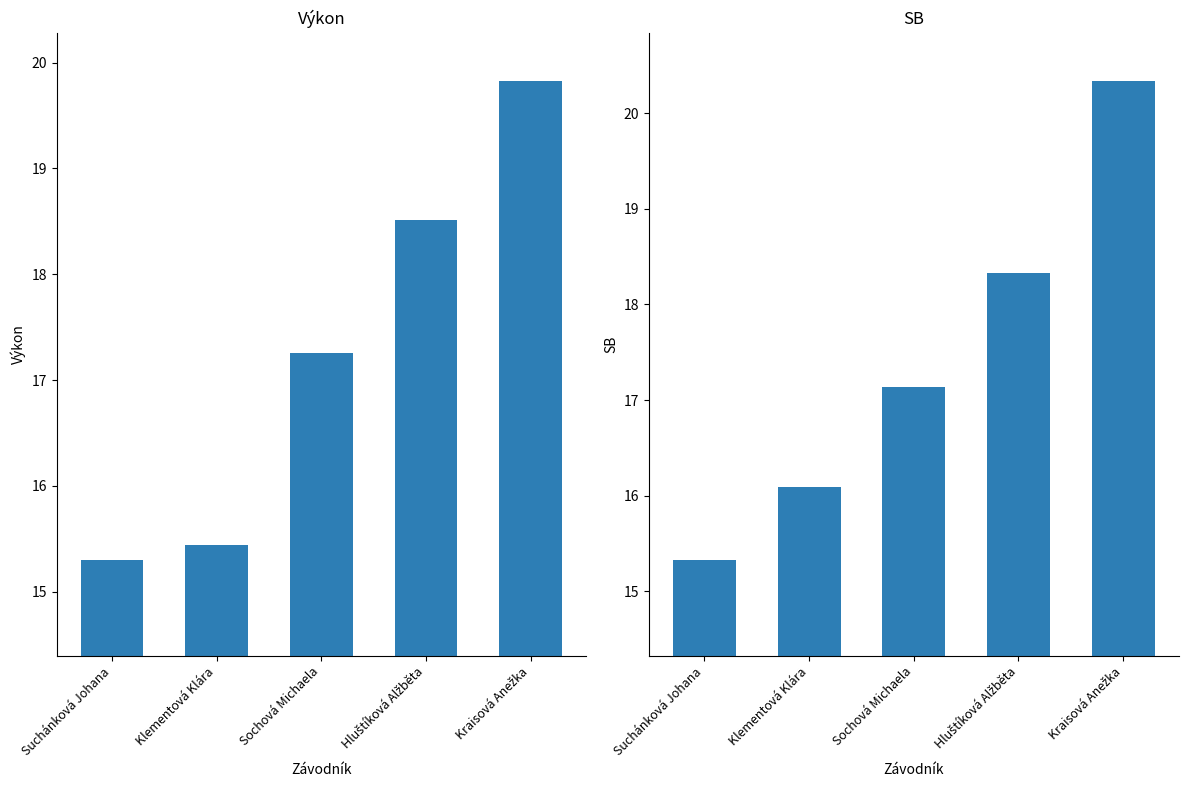

What is the approximate value of Výkon at Hluštíková Alžběta?

18.5